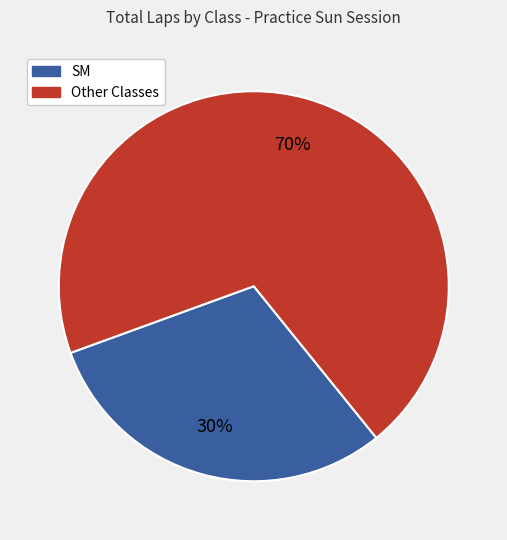

Does any single category account for the majority?

Yes